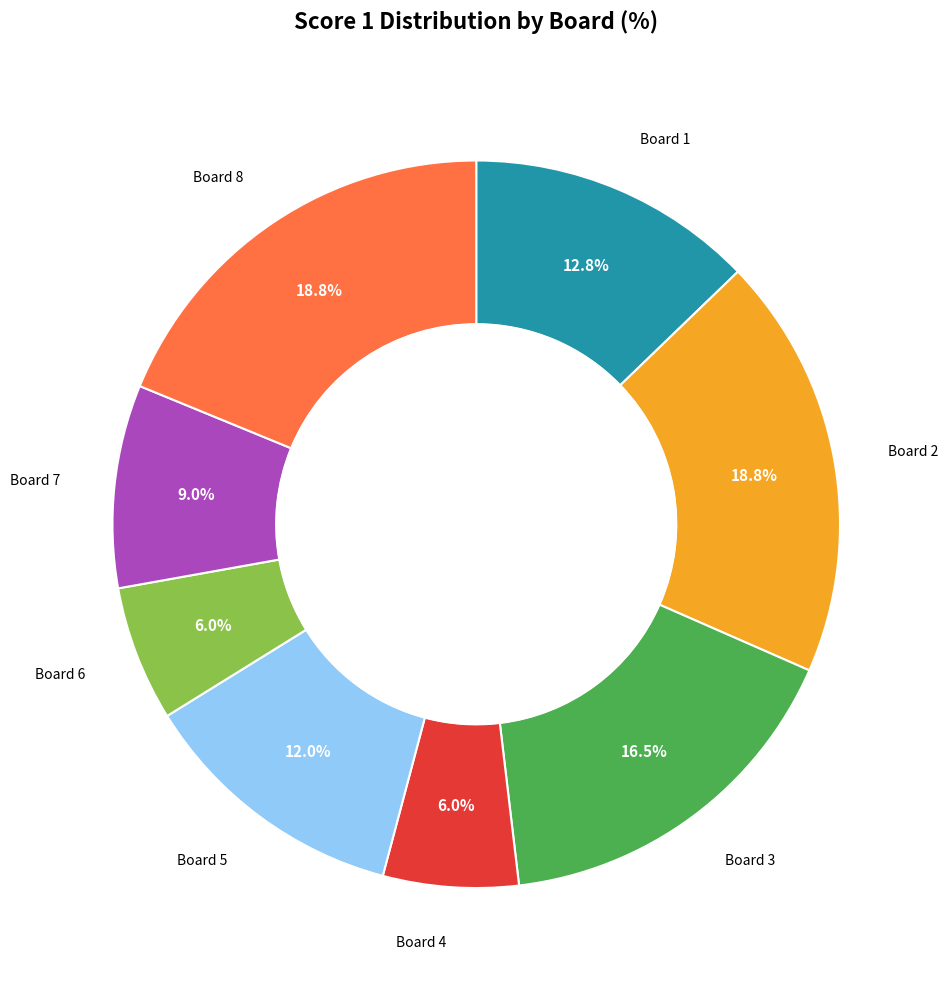

How many segments does this pie chart have?

8